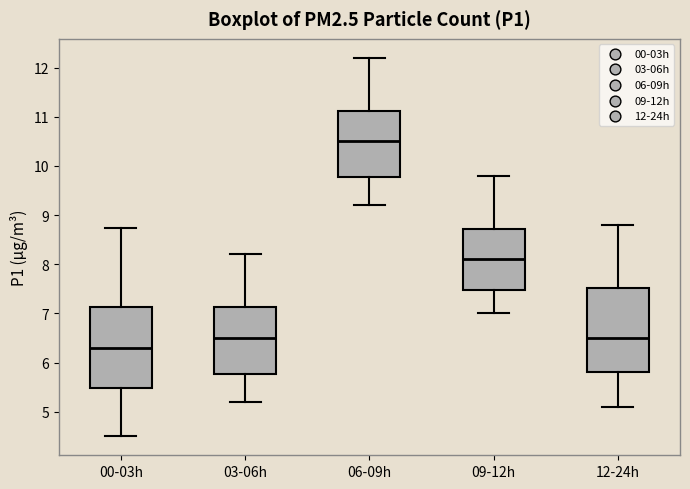

Reading left to right, read every box against the y-axis: the position of its median line, the range the box covers, and the ends of its whiskers. The values are not printed on the chart, so give them approximately, as read against the axis.

00-03h: median 6.3, box 5.5 to 7.1, whiskers 4.5 to 8.7
03-06h: median 6.5, box 5.8 to 7.1, whiskers 5.2 to 8.2
06-09h: median 10.5, box 9.8 to 11.1, whiskers 9.2 to 12.2
09-12h: median 8.1, box 7.5 to 8.7, whiskers 7.0 to 9.8
12-24h: median 6.5, box 5.8 to 7.5, whiskers 5.1 to 8.8